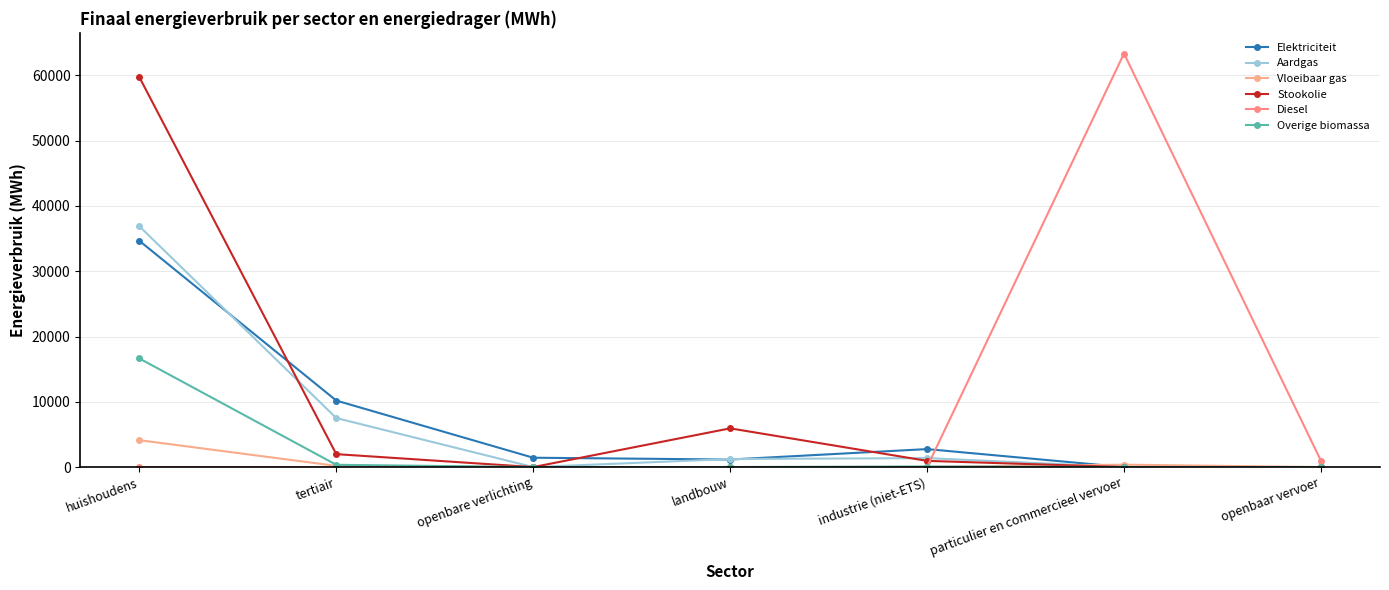

Which series has the largest total across all categories?

Stookolie